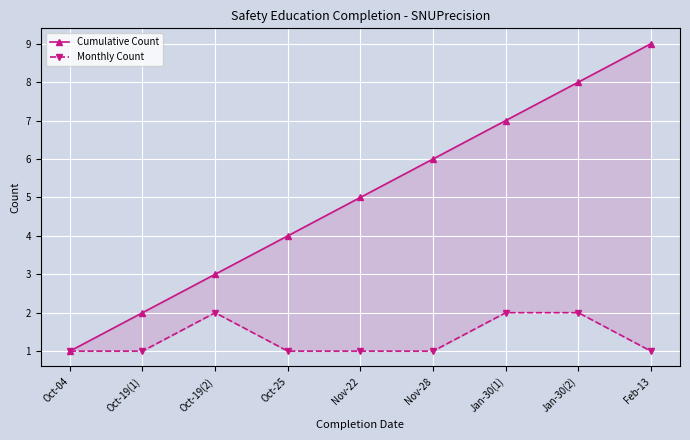

What is the difference between the second highest and second lowest values in the Monthly Count series?

1